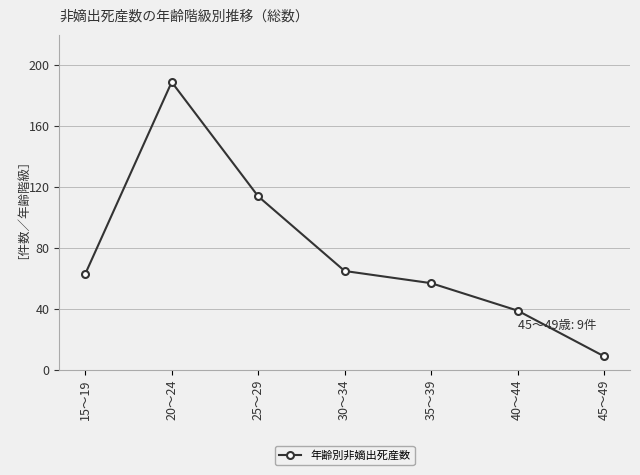

Approximately how many times larger is the value at 30～34 compared to 35～39?

1.1